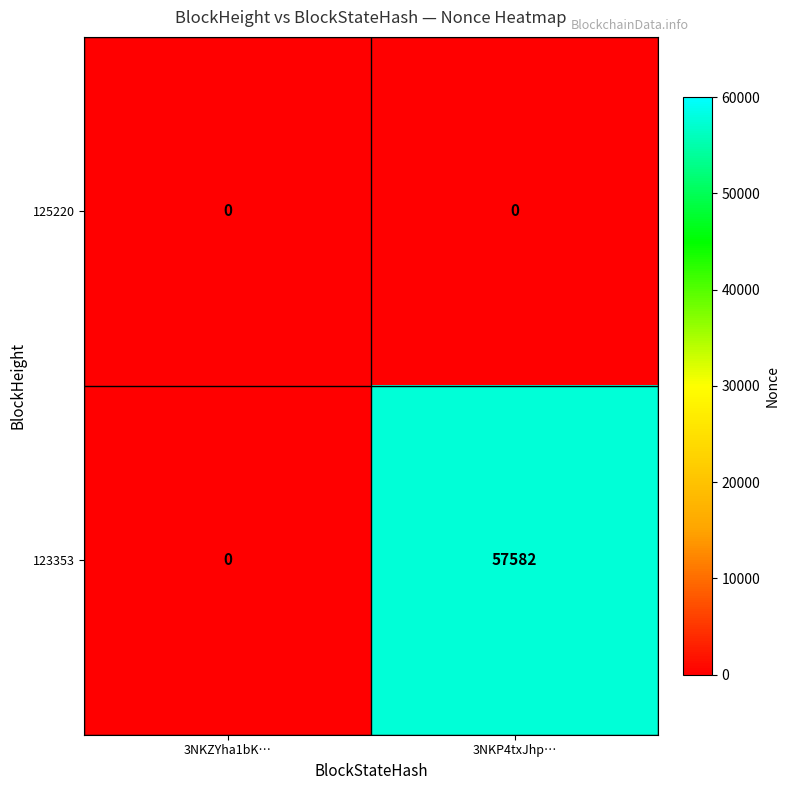

Which series has the largest range (max minus min)?

123353